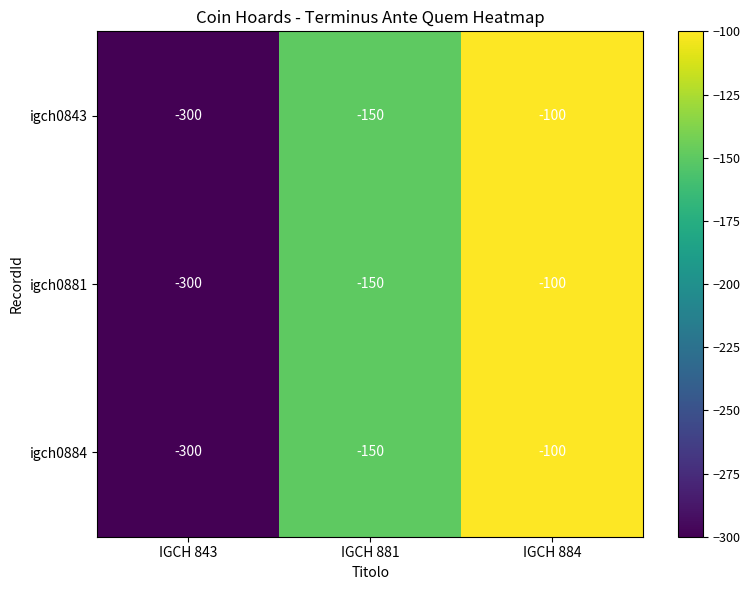

List the labels in order of igch0884 value, largest first.

IGCH 884, IGCH 881, IGCH 843